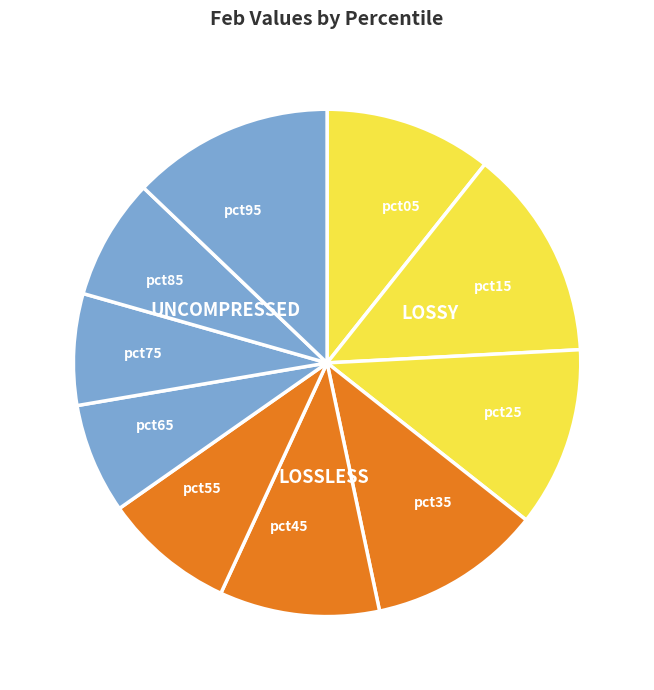

Does pct15 represent more than half of the total?

No